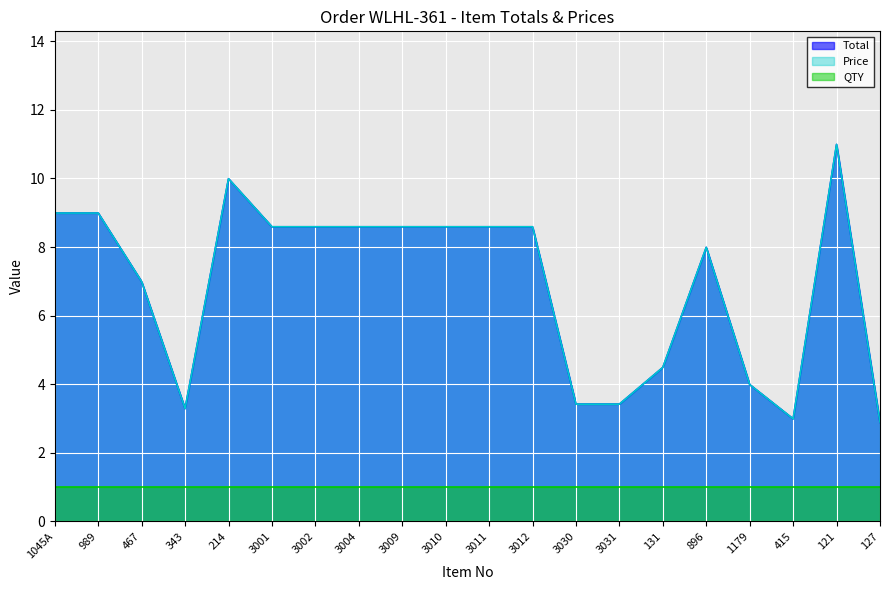

Is it true that Price equals 4.8 at 3011?

False